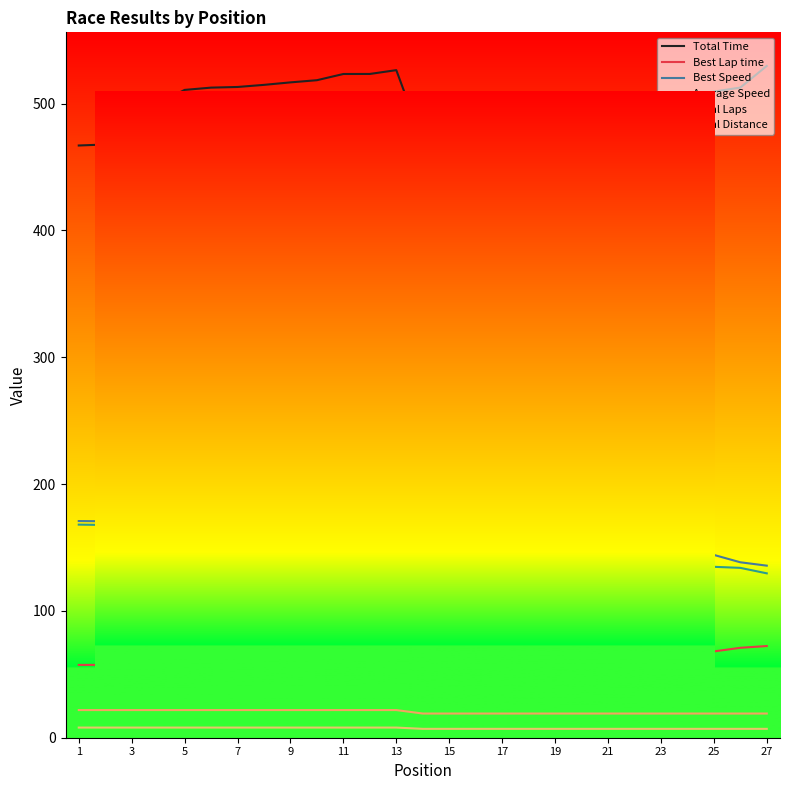

Which series has the widest spread of values?

Total Time